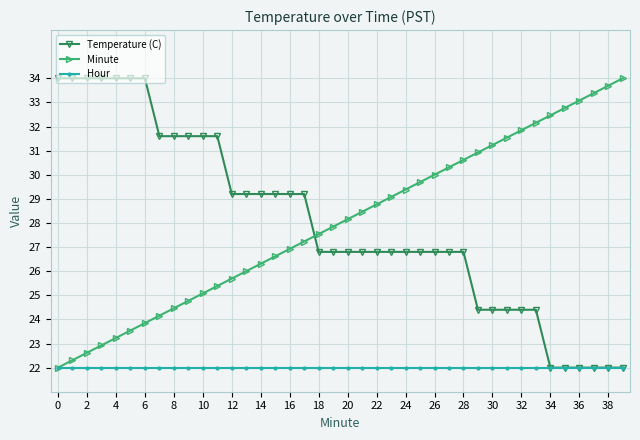

True or false: Minute has more than 1 points higher than both neighbors.

False